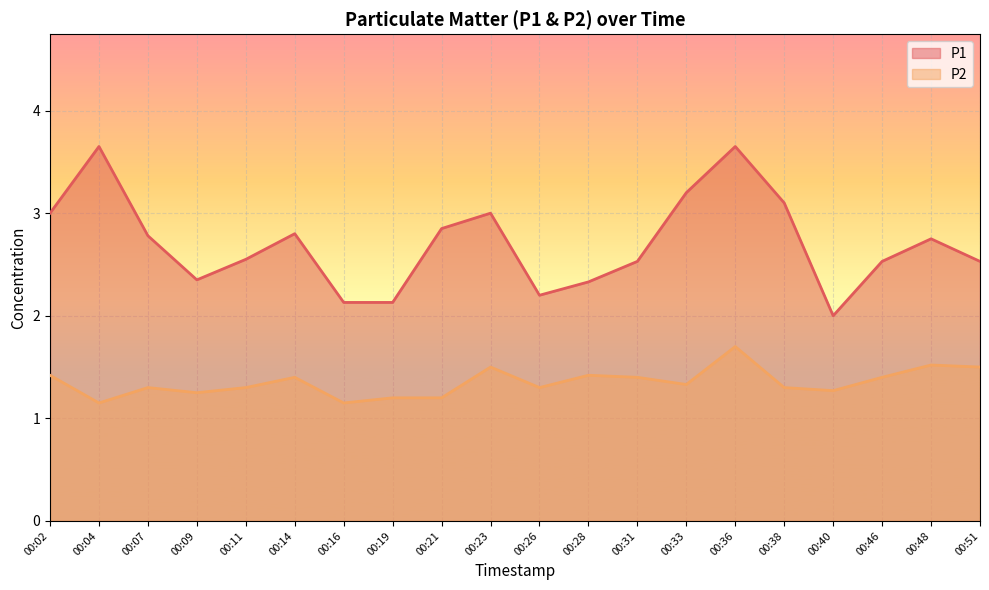

What is the difference between the maximum and minimum values in the P1 series?

1.6